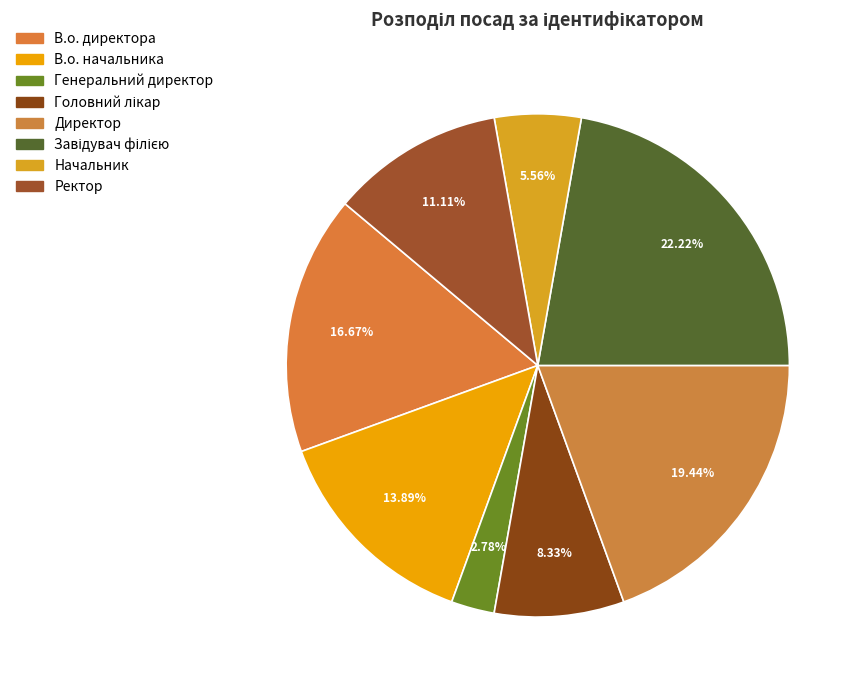

Which category has the biggest portion of the pie?

Завідувач філією